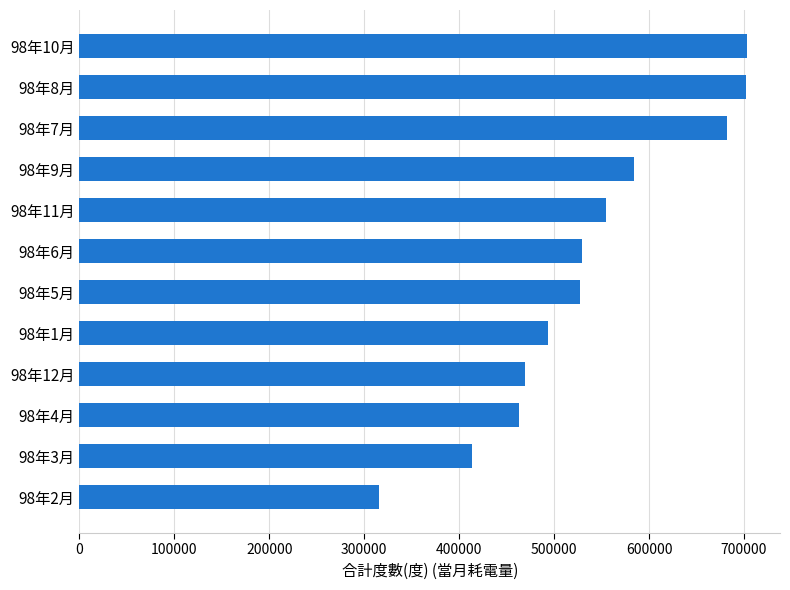

The value at 98年4月 is 463200. True or false?

True